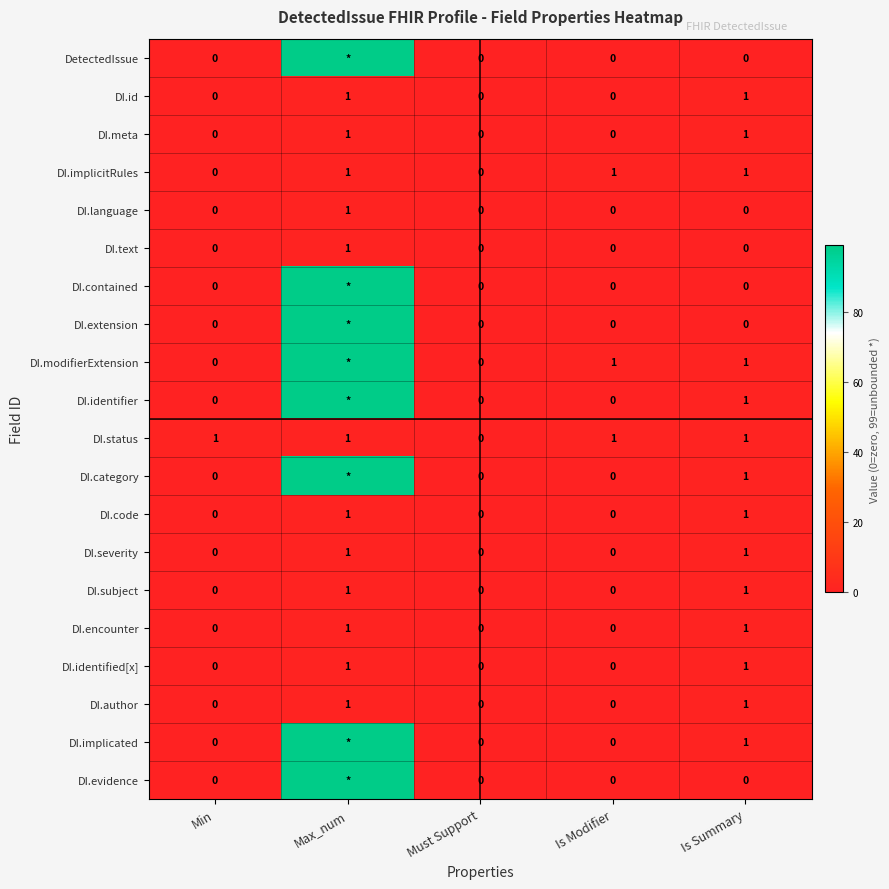

Which has a higher value, Min or Is Modifier?

Min